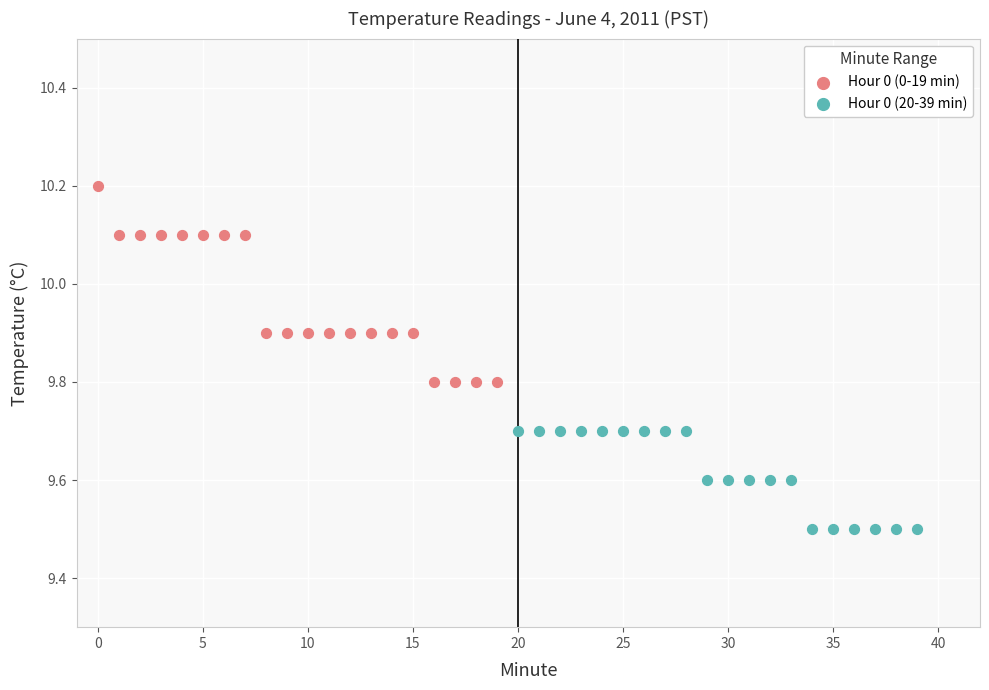

Which series reaches the maximum Y coordinate?

Hour 0 (0-19 min)